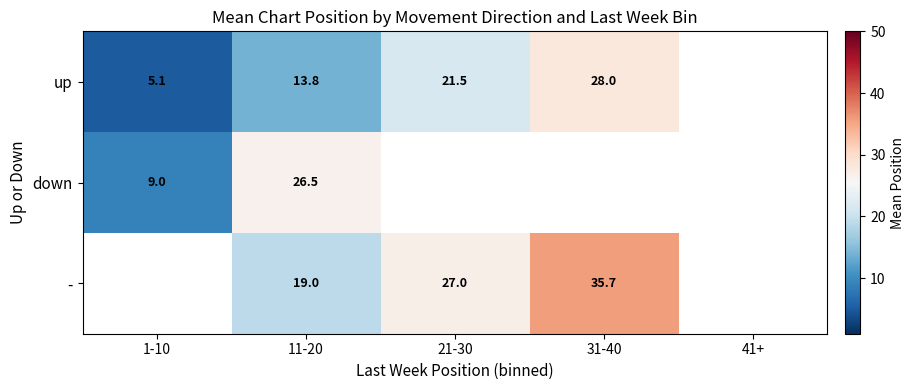

Is the value of down at 1-10 greater than the value of - at 11-20?

No